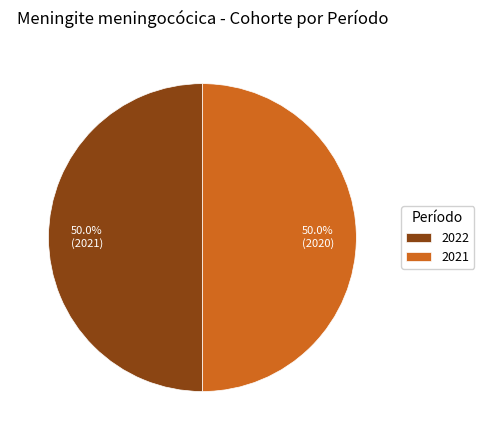

Is it true that 2022 is 35% of the pie?

False